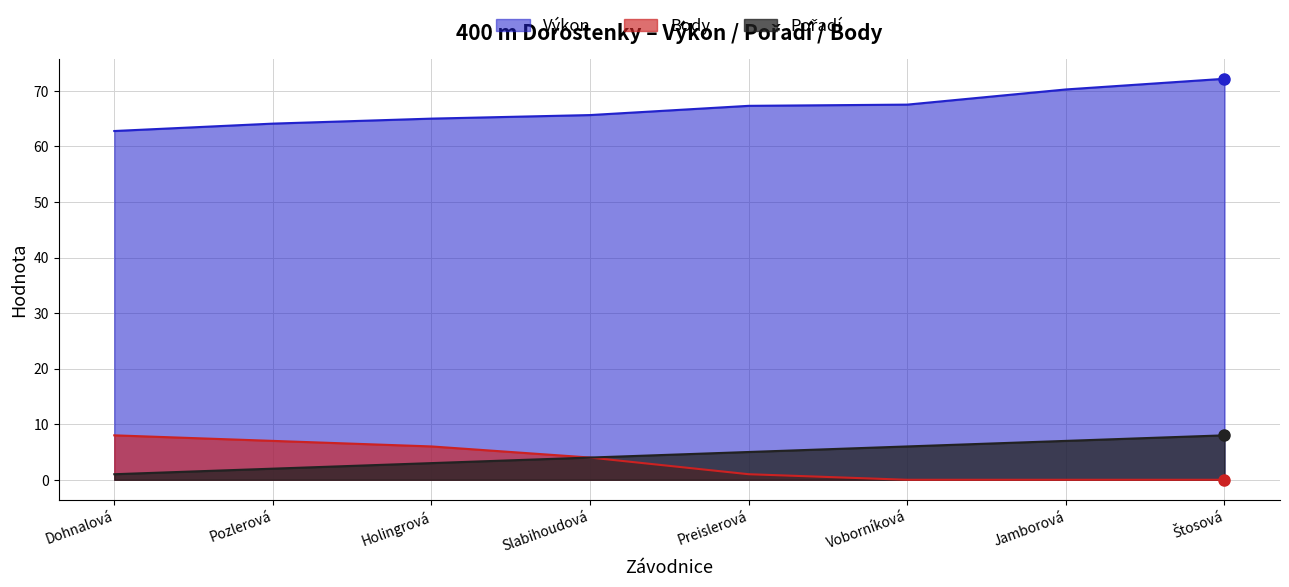

What is the label of the 2nd point from the left?

Pozlerová